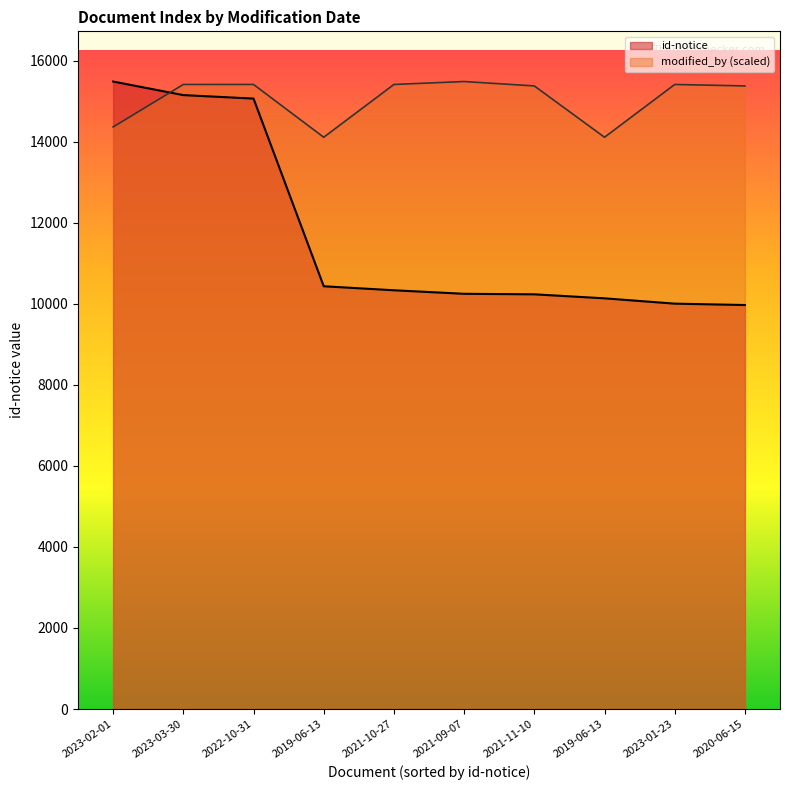

The chart shows a value of 10248 at 2021-09-07. True or false?

True